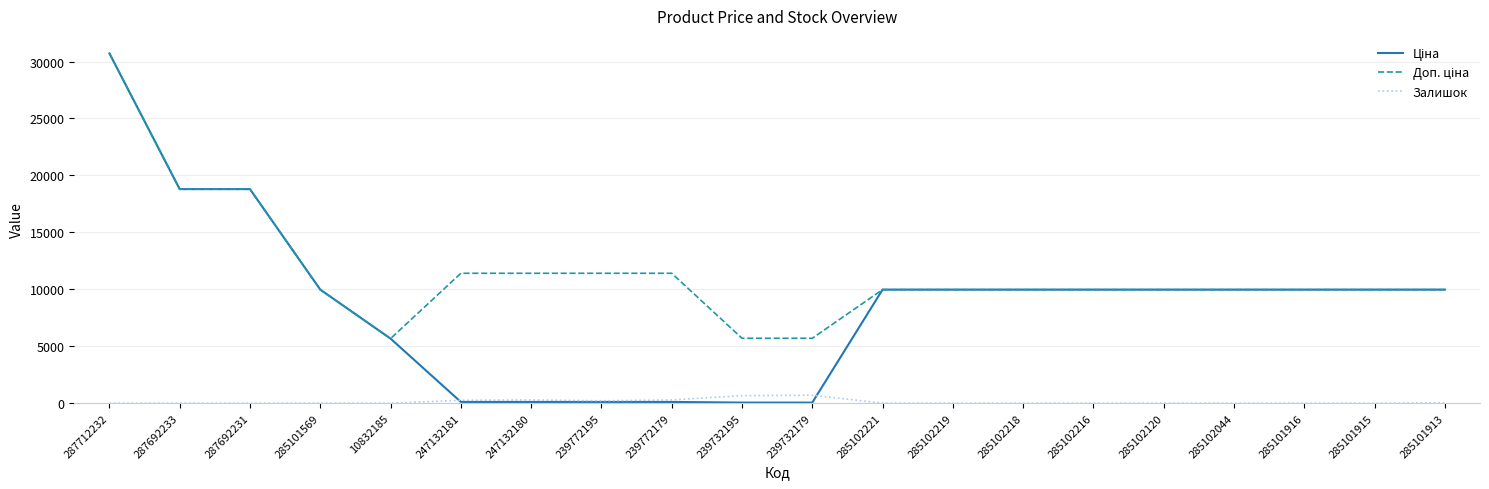

Which label corresponds to the largest value in the chart?

287712232